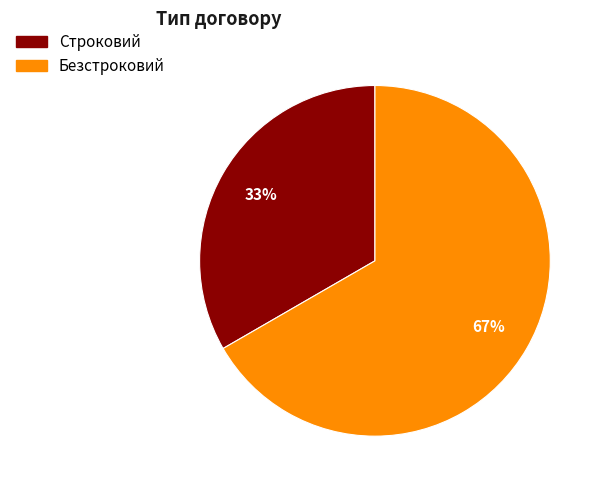

Count the number of slices in the pie.

2